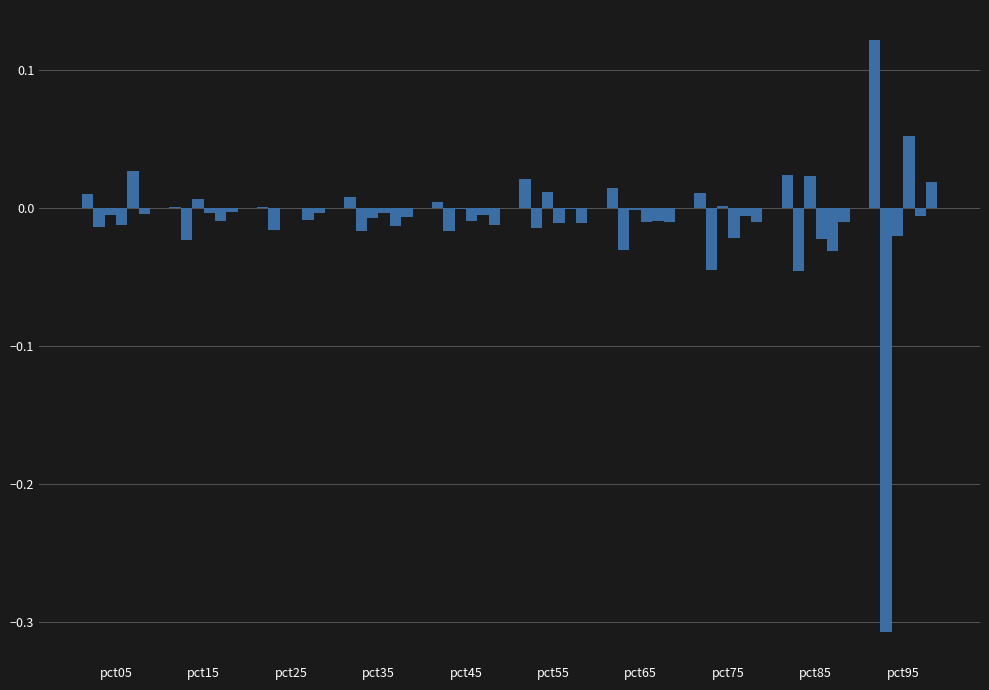

Are the bars grouped side by side (vs. stacked)?

Yes